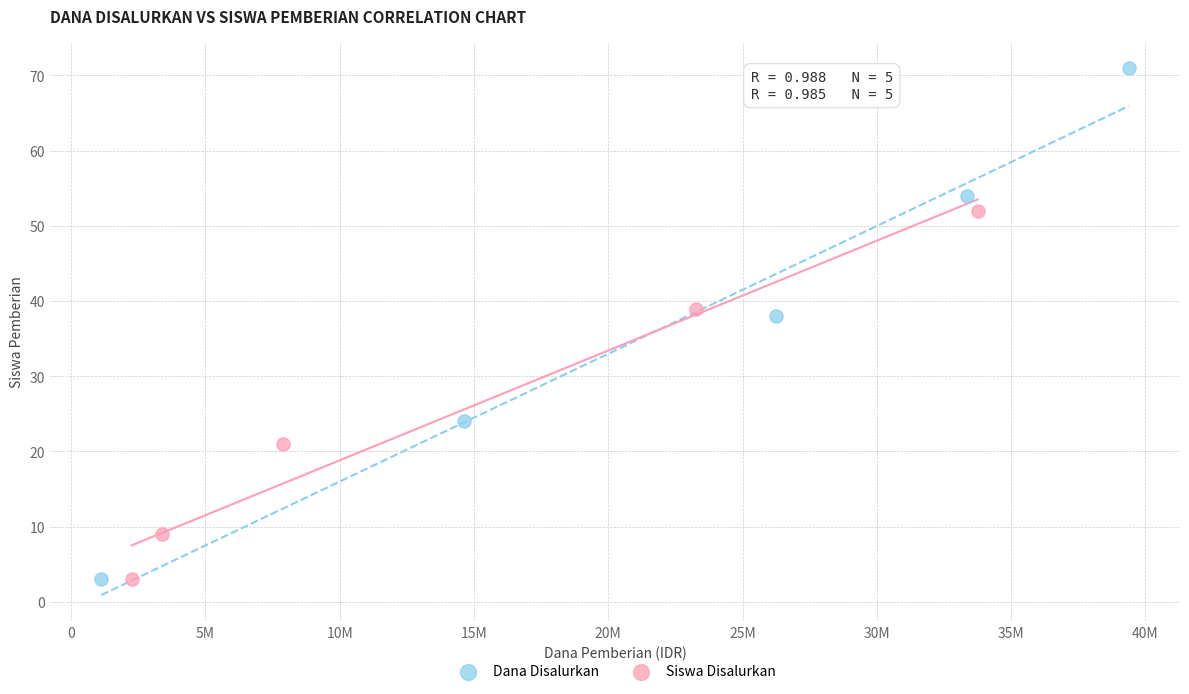

Which series has the widest spread of Y values?

Dana Disalurkan